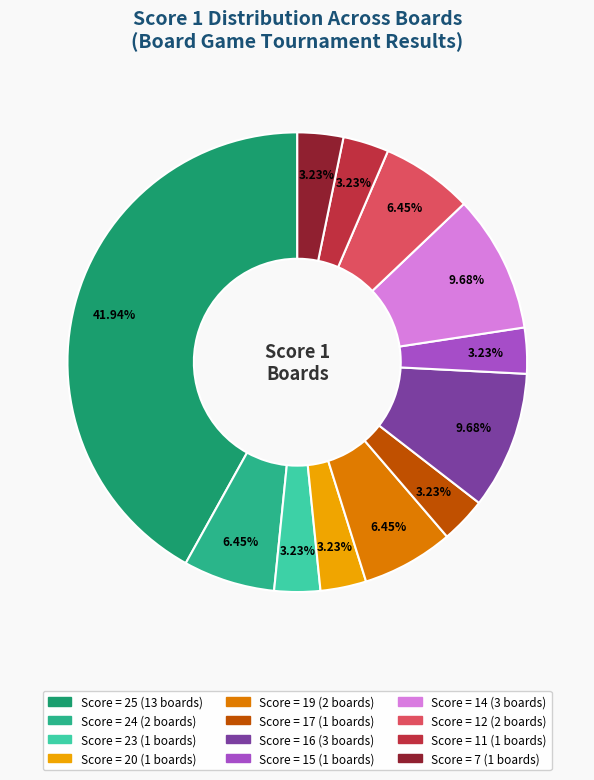

How many segments does this pie chart have?

12